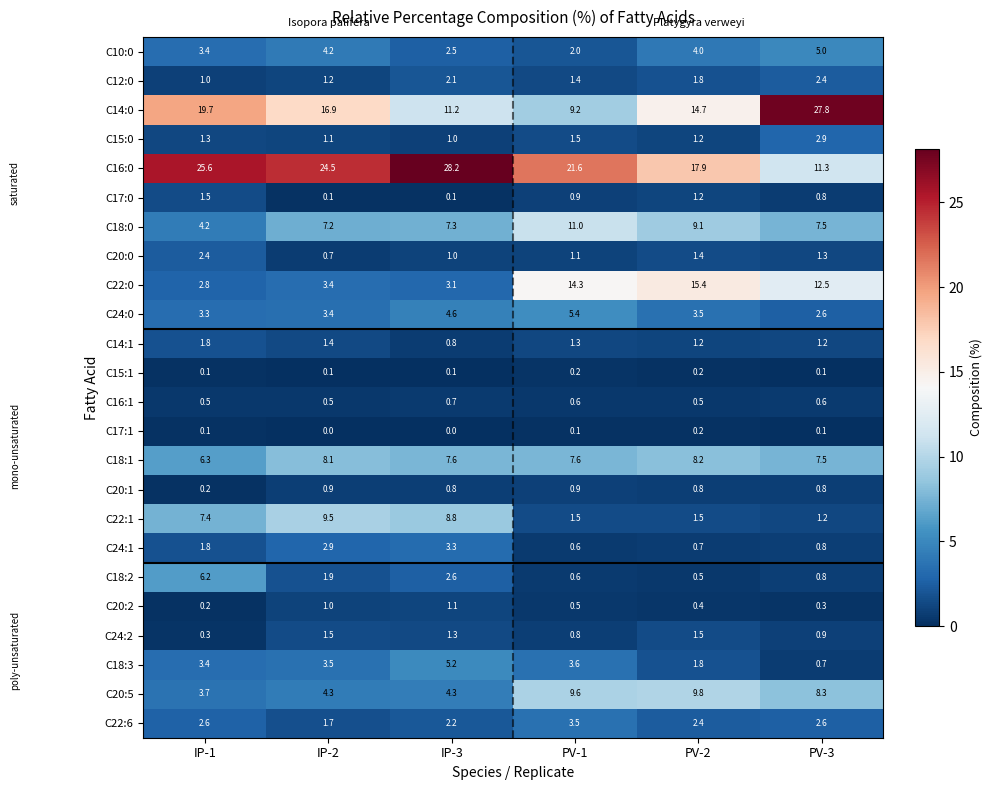

At how many categories does at least one series exceed 20?

5